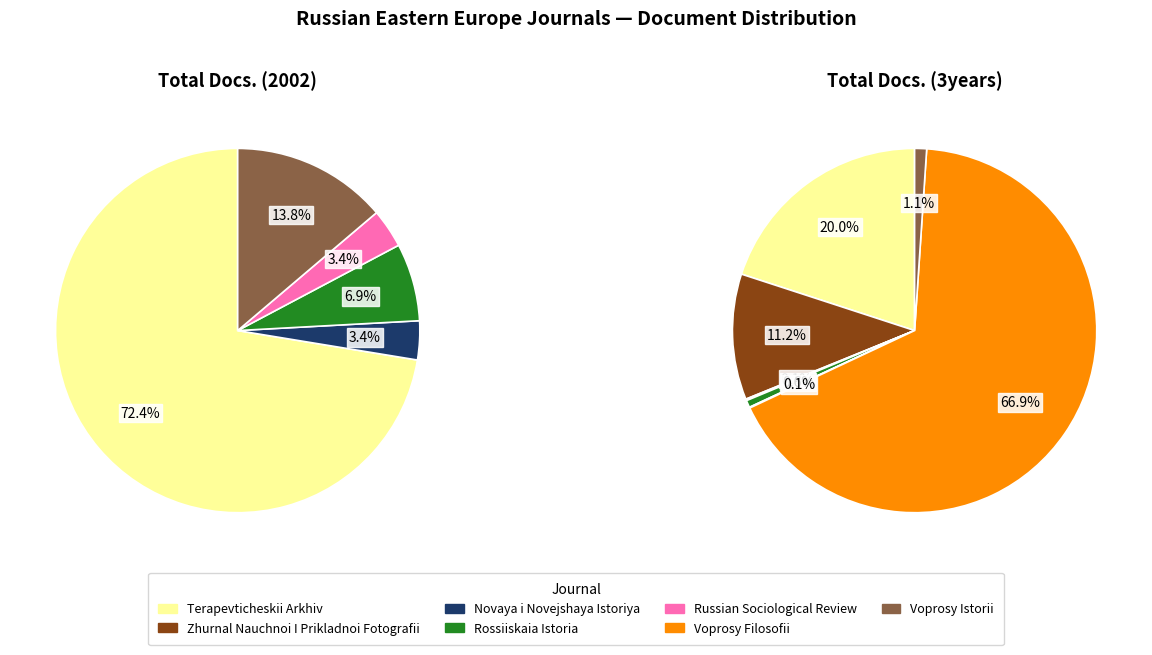

Does Novaya i Novejshaya Istoriya account for over 50% of the chart?

No